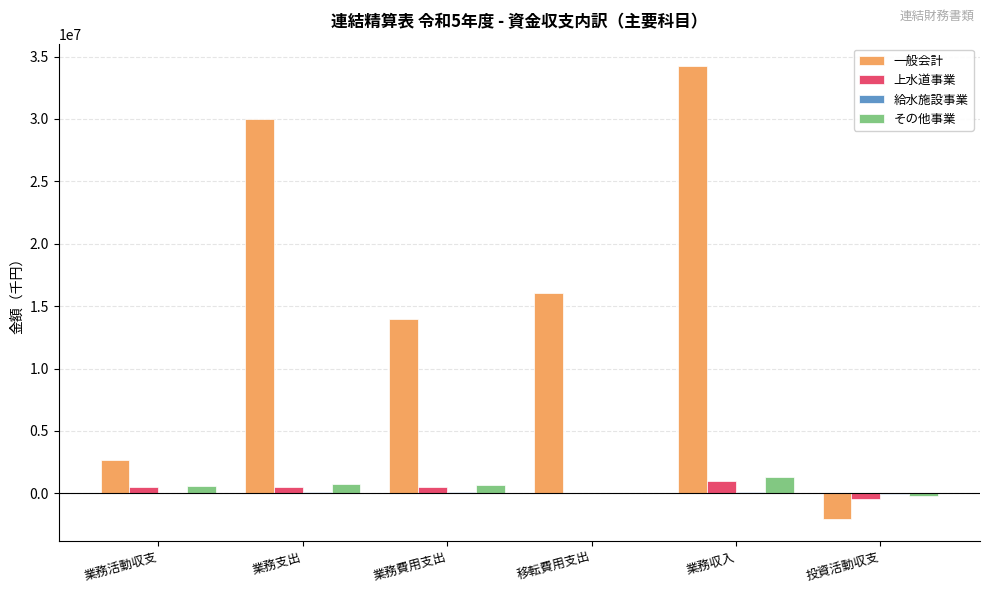

Between 業務活動収支 and 移転費用支出, which series saw the biggest shift?

一般会計